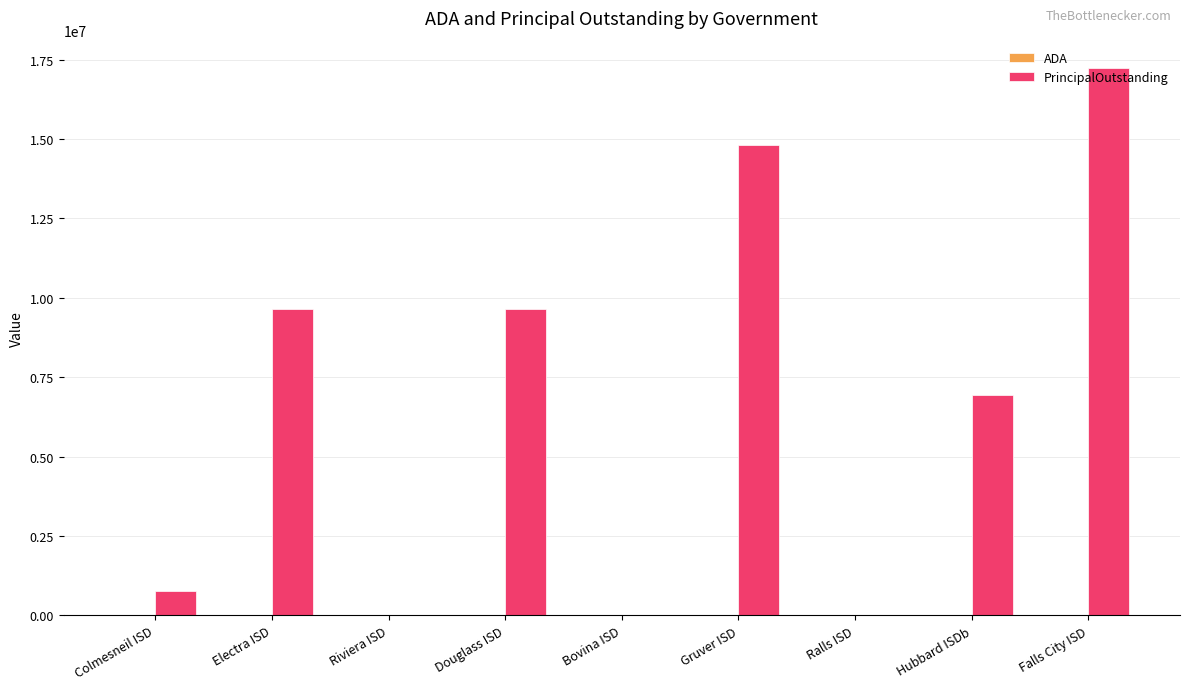

At which category is the sum across all series the highest?

Falls City ISD